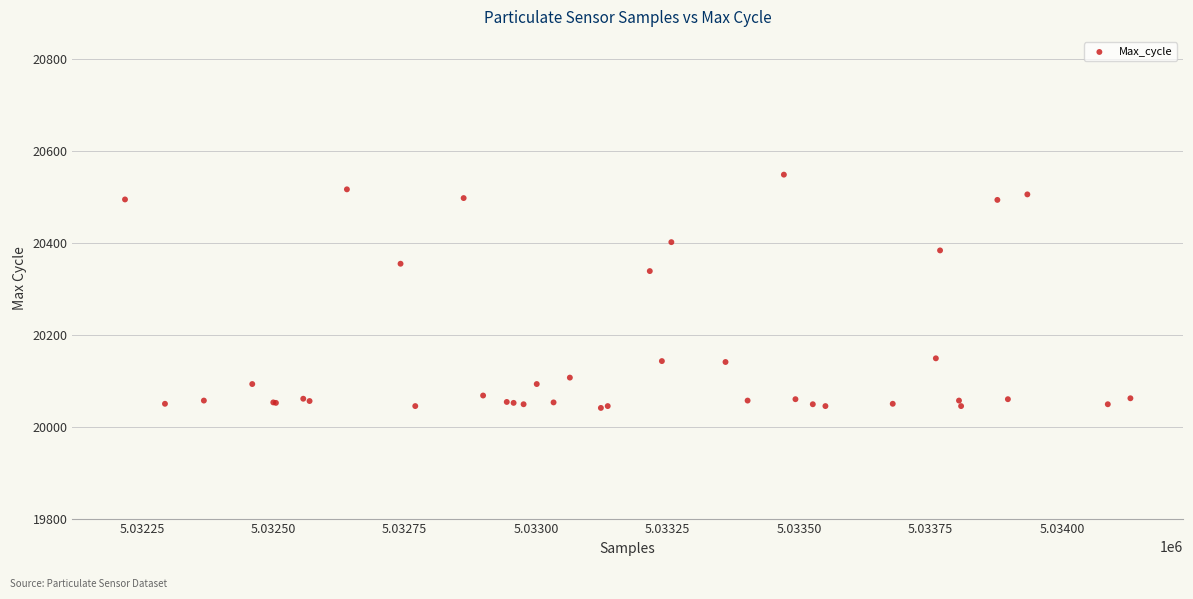

What Y value in the scatter plot is closest to 20295?

20339